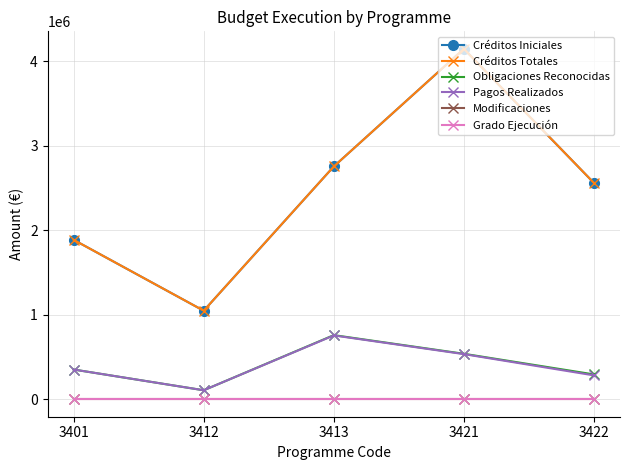

Is this an area chart (filled region under the line)?

No